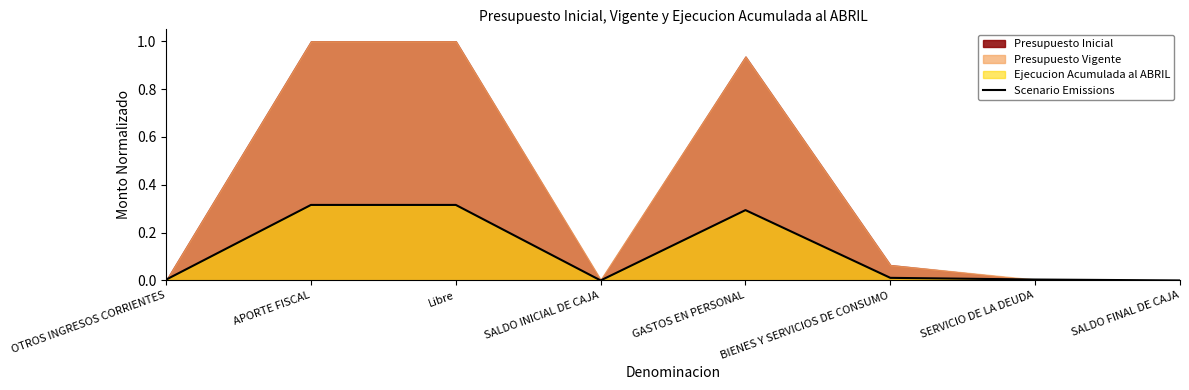

Rank the categories by value from lowest to highest.

SALDO INICIAL DE CAJA, SALDO FINAL DE CAJA, OTROS INGRESOS CORRIENTES, SERVICIO DE LA DEUDA, BIENES Y SERVICIOS DE CONSUMO, GASTOS EN PERSONAL, APORTE FISCAL, Libre